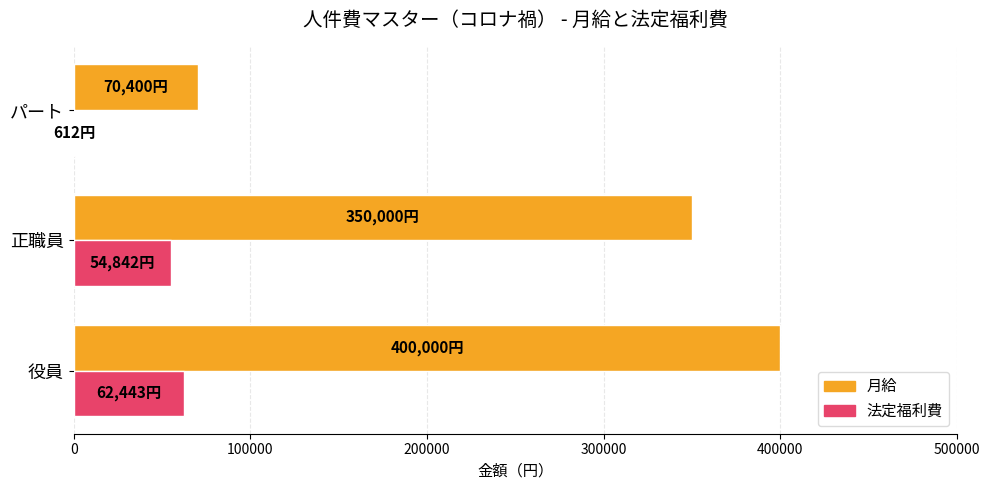

Is it true that 法定福利費 equals 62443 at 役員?

True